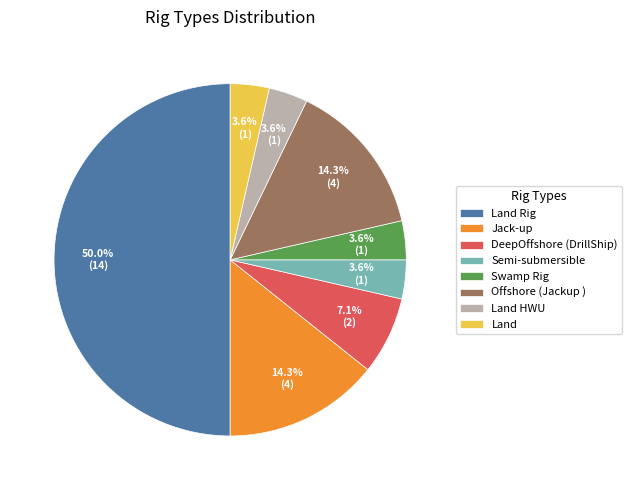

What is the largest slice in the pie chart?

Land Rig